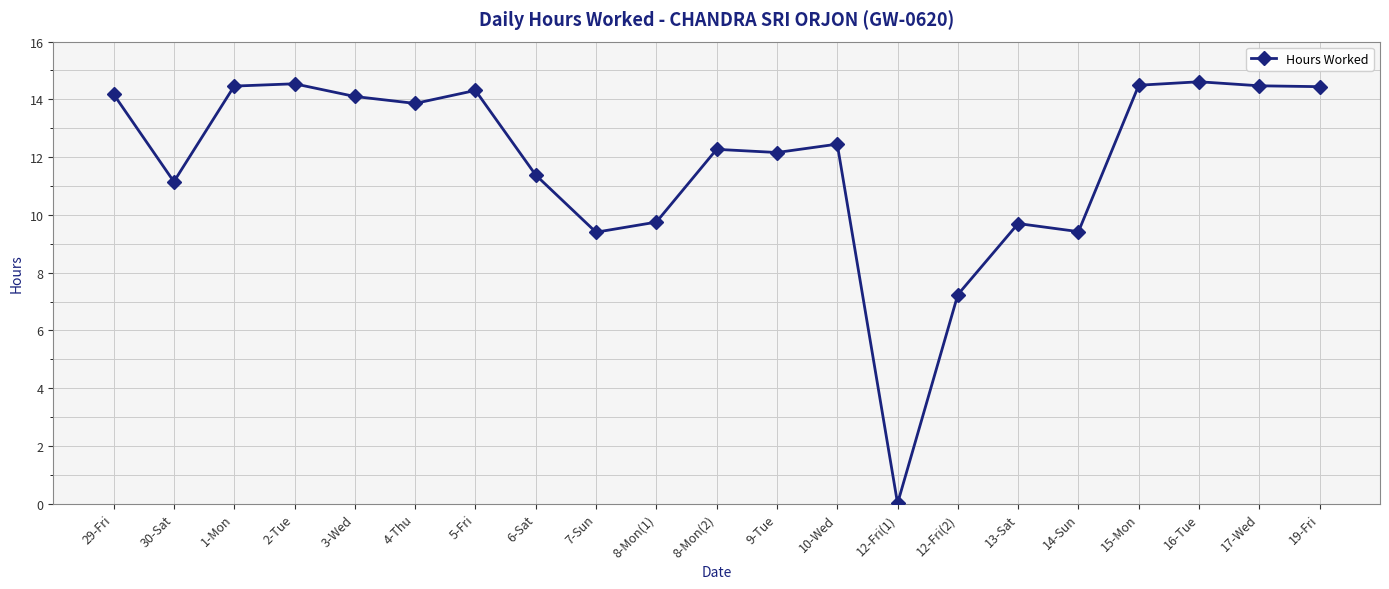

Which category has the lowest value across all series?

12-Fri(1)